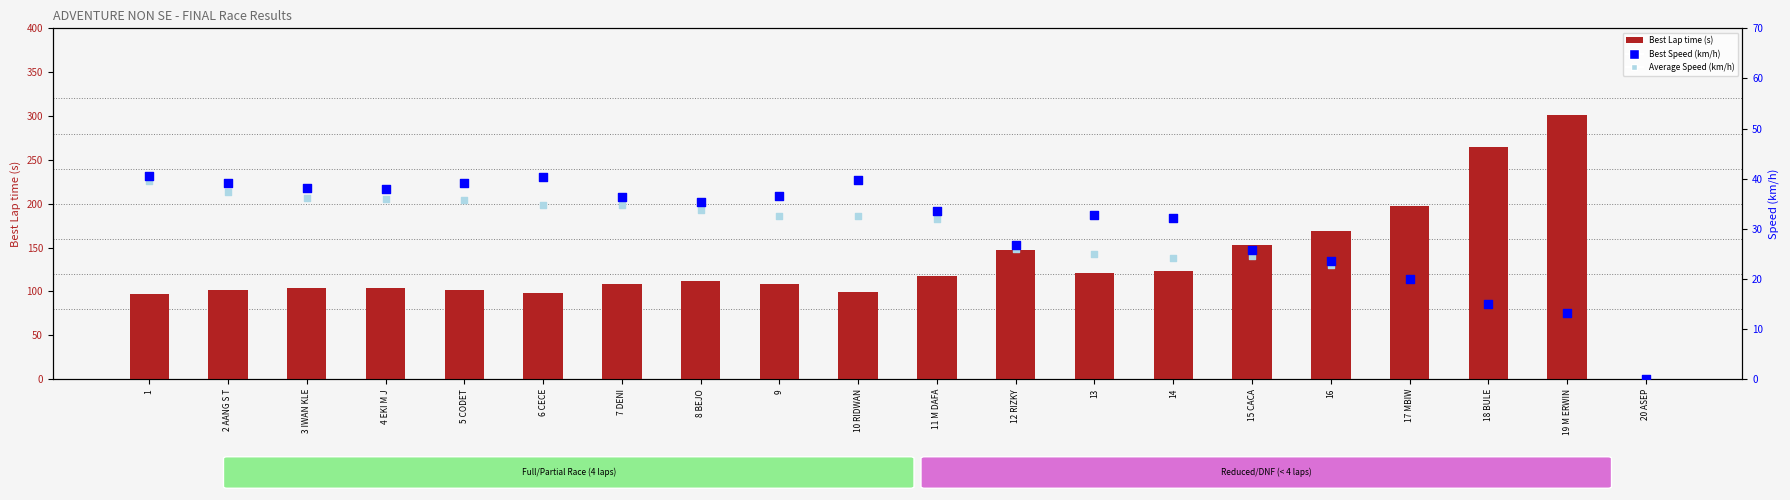

At which category is the sum across all series the highest?

19 M ERWIN